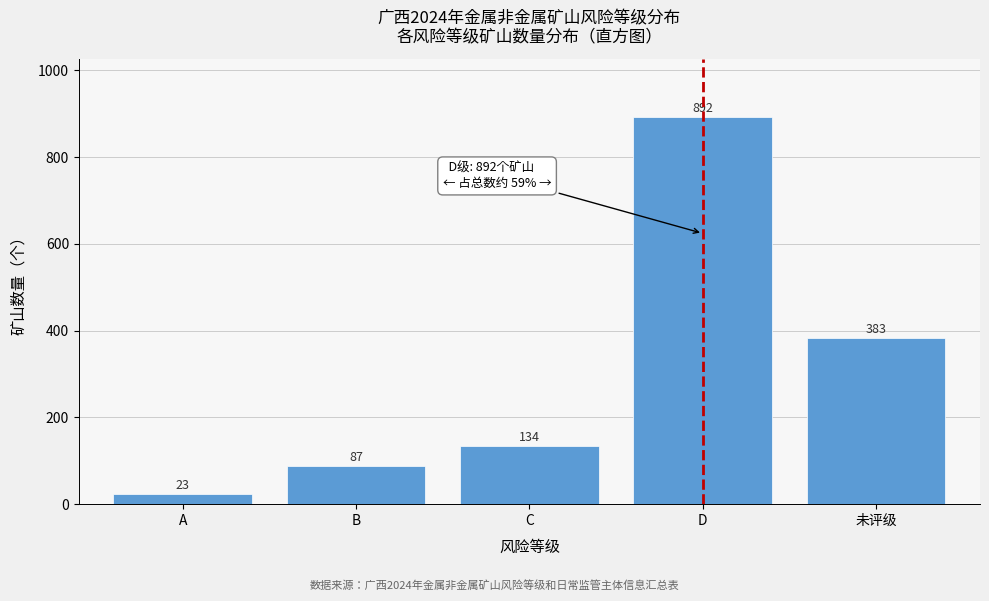

Reading left to right, extract all data points from this chart.

23	87	134	892	383